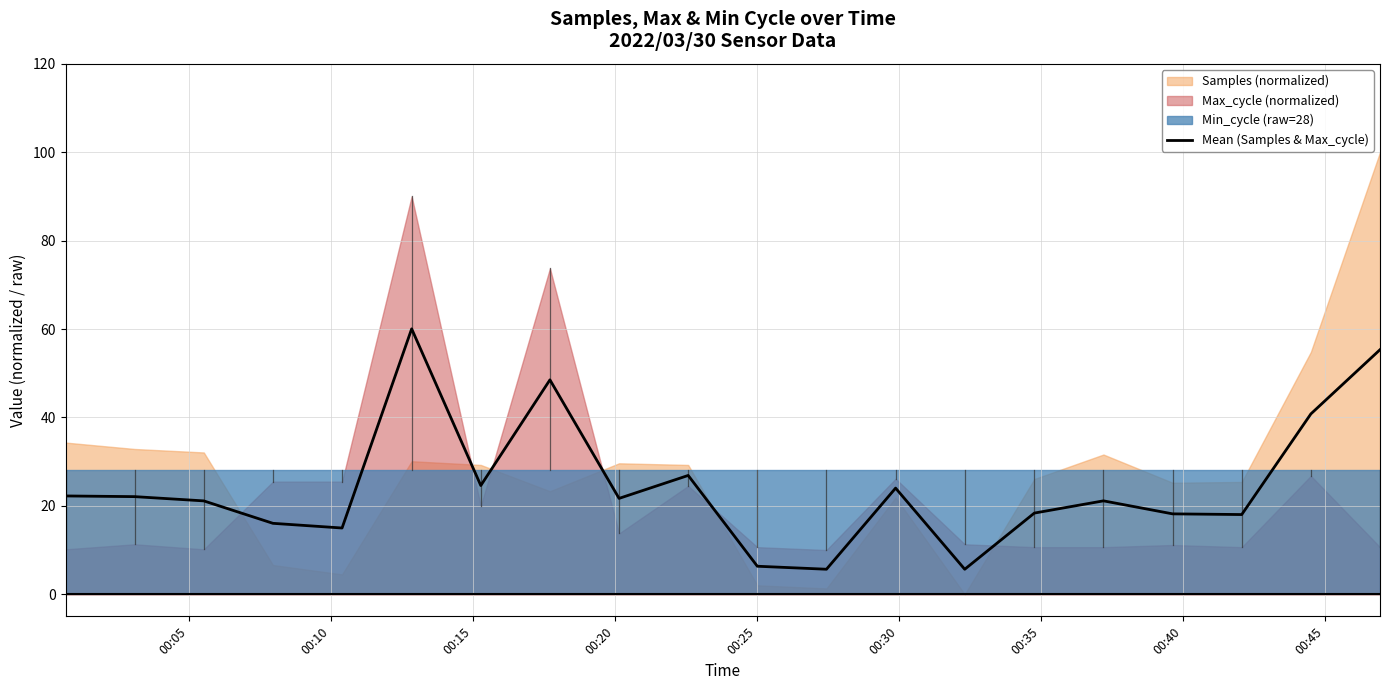

What is the average value?

24.6